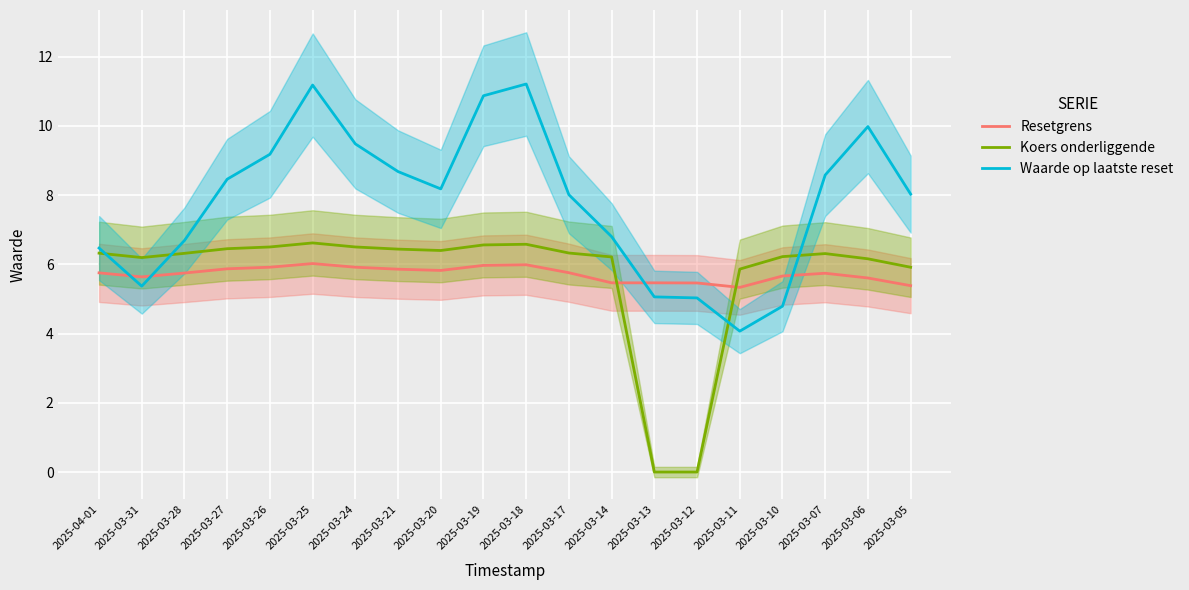

At 2025-03-20, list the series in order from smallest to largest.

Resetgrens, Koers onderliggende, Waarde op laatste reset